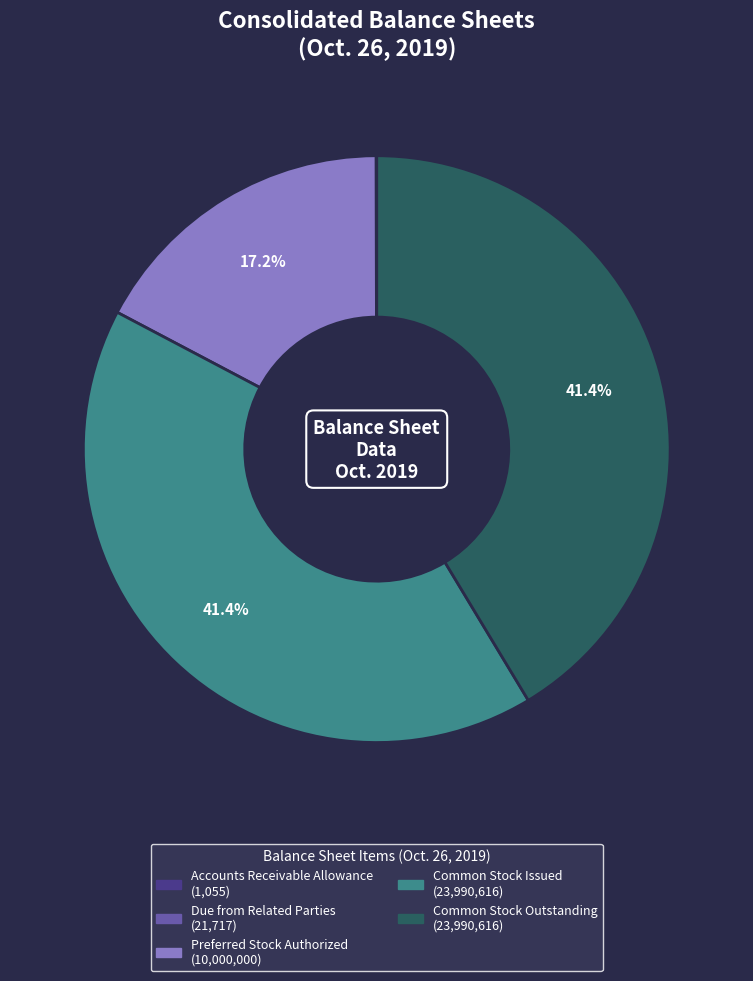

Does any single category account for the majority?

No